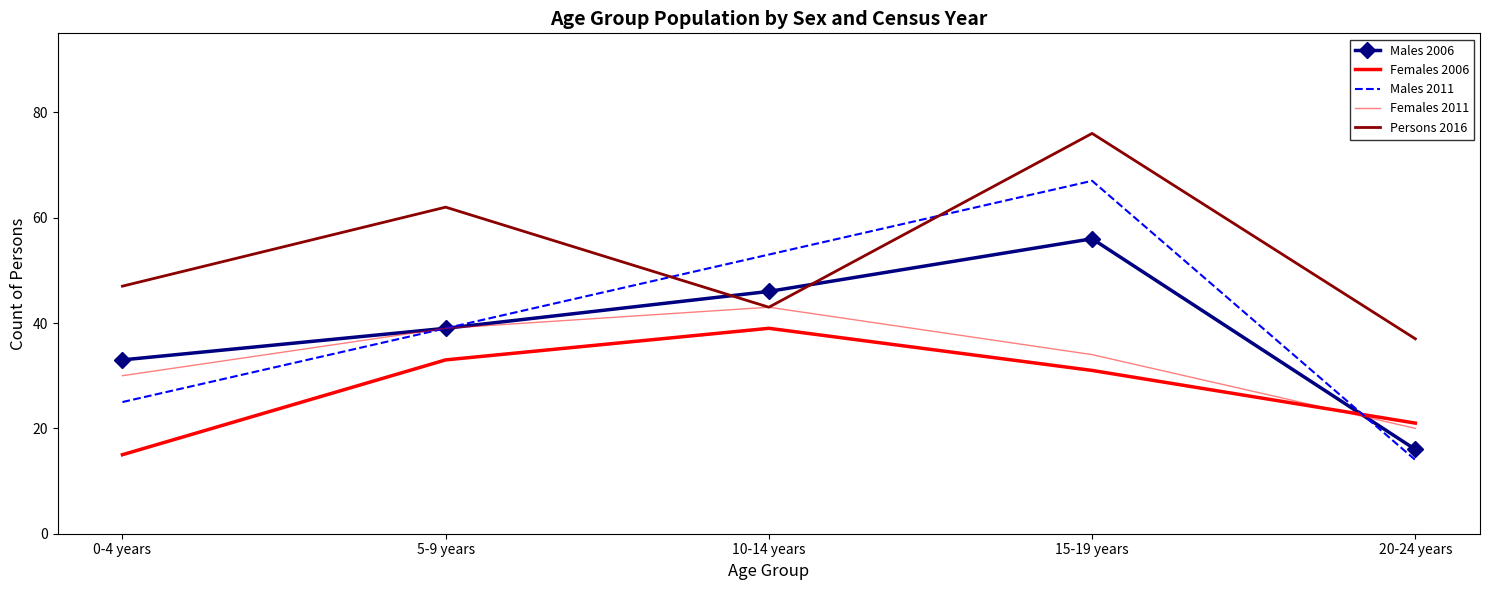

What is the difference between the highest and lowest values at 20-24 years?

23